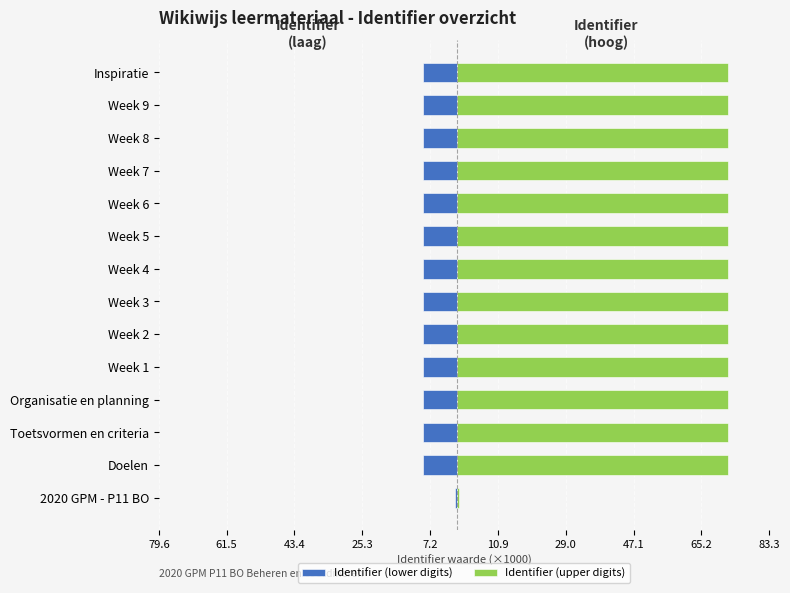

What is the spread (max minus min) of values at Week 8?

81.6